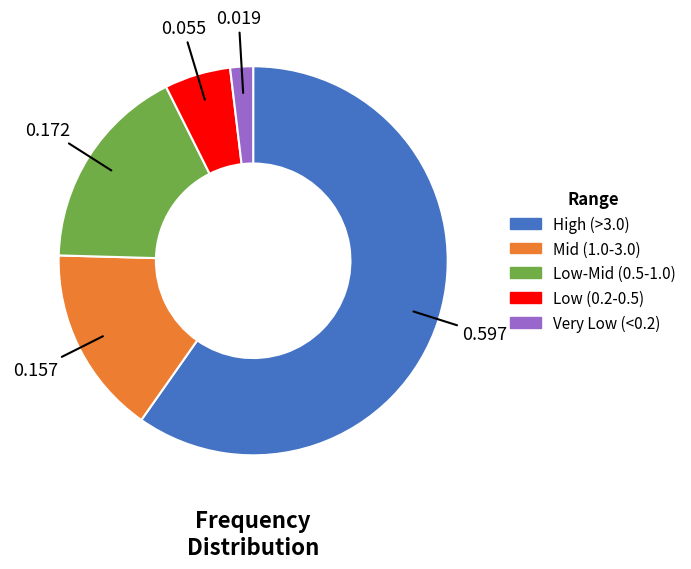

Does any single category account for the majority?

Yes